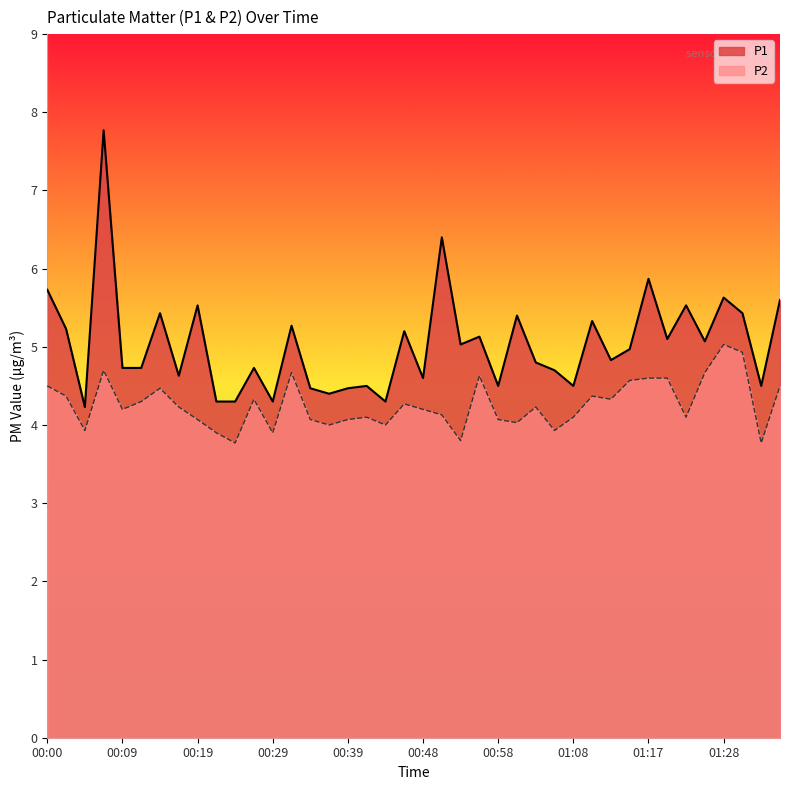

Reading left to right, what are all the values shown in this chart?

P1: 00:00=5.7	00:02=5.2	00:05=4.2	00:07=7.8	00:09=4.7	00:12=4.7	00:14=5.4	00:17=4.6	00:19=5.5	00:22=4.3	00:24=4.3	00:26=4.7	00:29=4.3	00:31=5.3	00:34=4.5	00:36=4.4	00:39=4.5	00:41=4.5	00:43=4.3	00:46=5.2	00:48=4.6	00:51=6.4	00:53=5.0	00:56=5.1	00:58=4.5	01:00=5.4	01:03=4.8	01:05=4.7	01:08=4.5	01:10=5.3	01:13=4.8	01:15=5.0	01:17=5.9	01:20=5.1	01:22=5.5	01:25=5.1	01:28=5.6	01:30=5.4	01:32=4.5	01:35=5.6
P2: 00:00=4.5	00:02=4.4	00:05=3.9	00:07=4.7	00:09=4.2	00:12=4.3	00:14=4.5	00:17=4.2	00:19=4.1	00:22=3.9	00:24=3.8	00:26=4.3	00:29=3.9	00:31=4.7	00:34=4.1	00:36=4.0	00:39=4.1	00:41=4.1	00:43=4.0	00:46=4.3	00:48=4.2	00:51=4.1	00:53=3.8	00:56=4.6	00:58=4.1	01:00=4.0	01:03=4.2	01:05=3.9	01:08=4.1	01:10=4.4	01:13=4.3	01:15=4.6	01:17=4.6	01:20=4.6	01:22=4.1	01:25=4.7	01:28=5.0	01:30=4.9	01:32=3.8	01:35=4.5